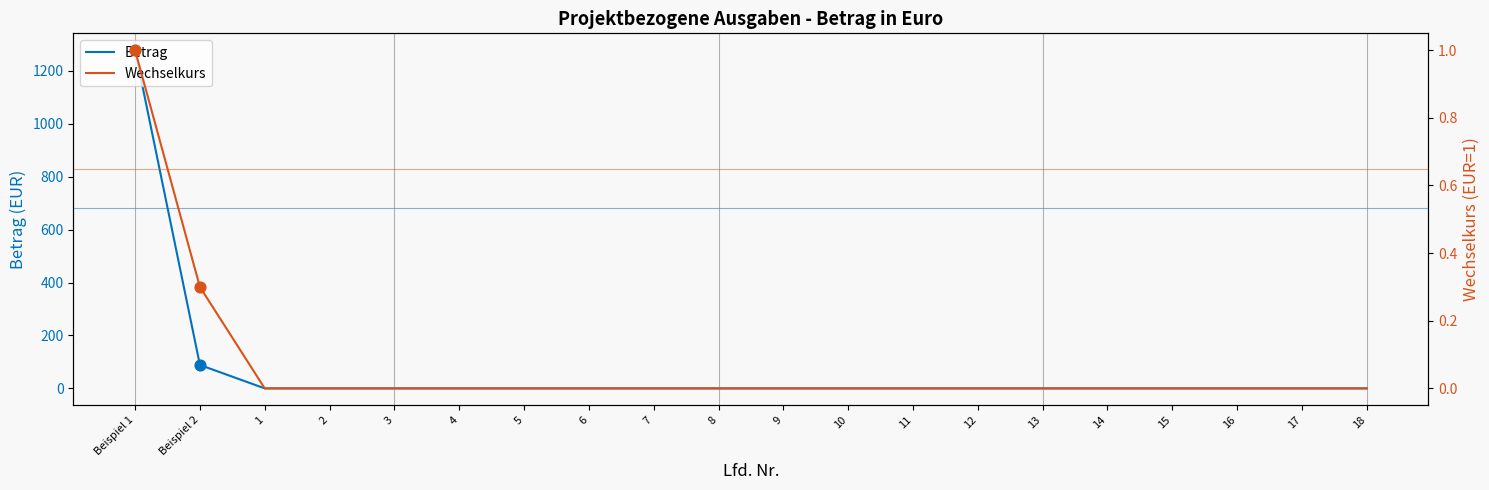

Which series contains the lowest Y value?

Betrag